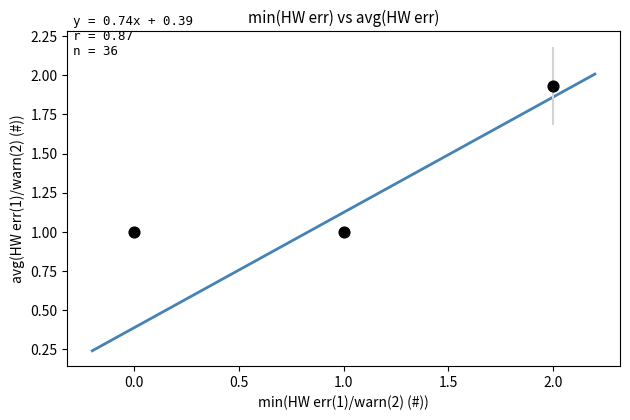

What is the range of Y values (max minus min)?

0.9